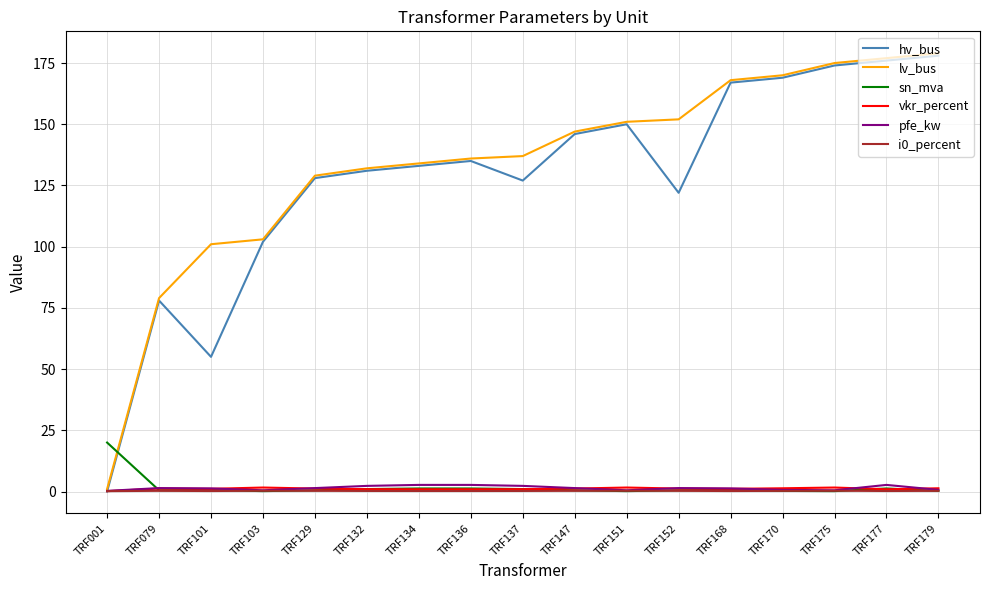

What is the highest value of the hv_bus series?

178.0